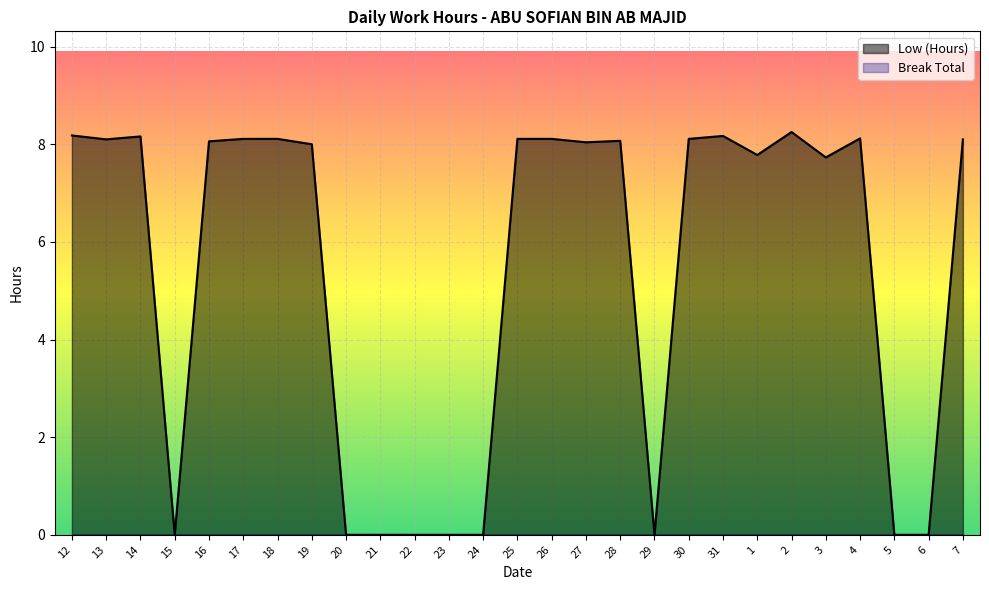

What position from the left is 14?

3